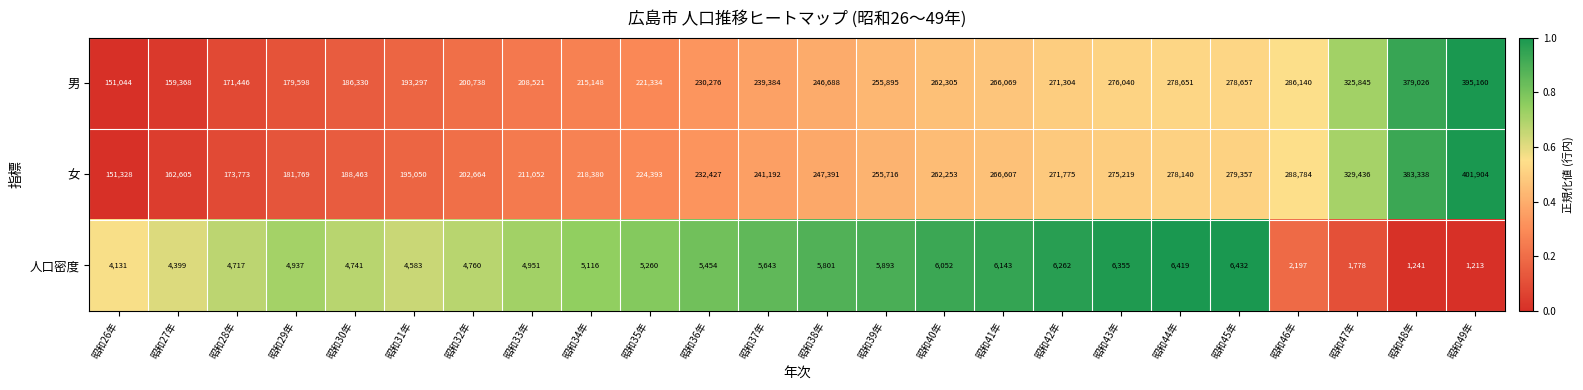

Which series has the largest total across all categories?

女